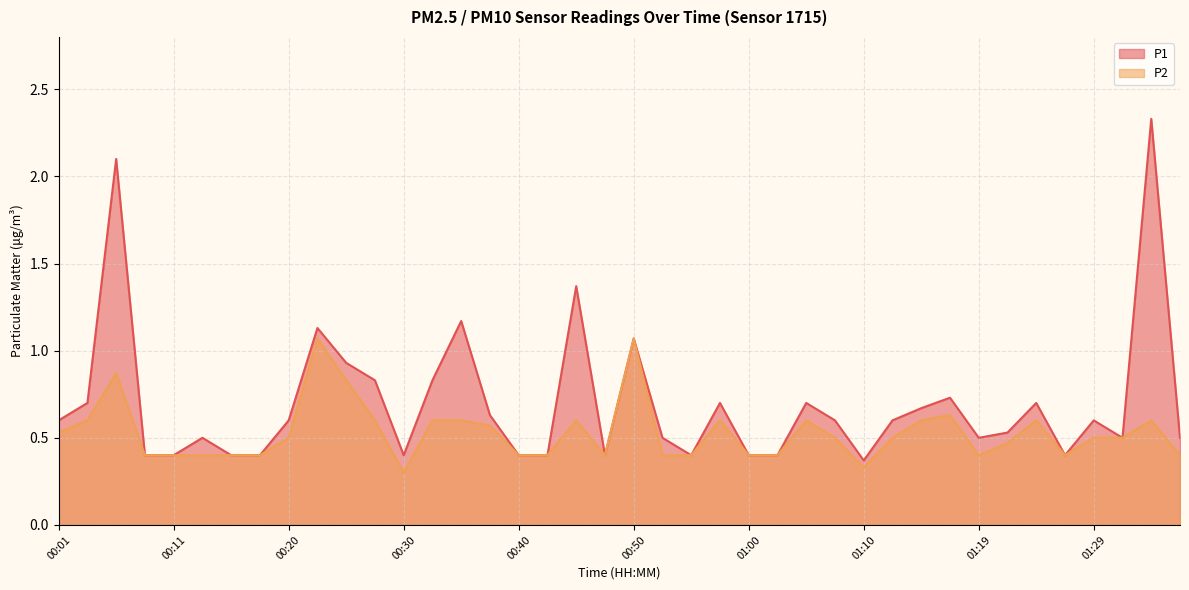

True or false: P1 has a value of 0.4 at 01:00.

True